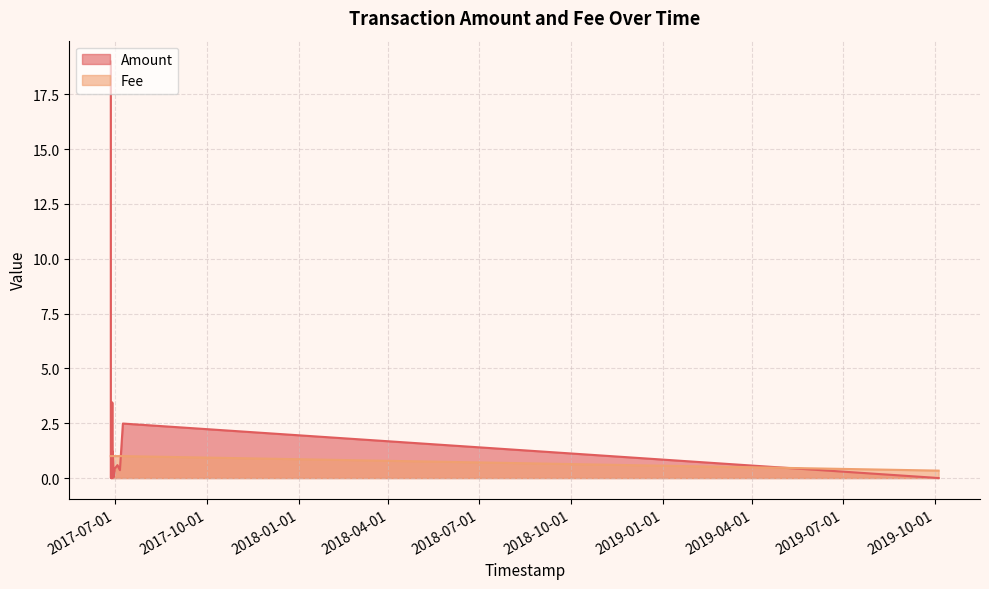

Rank the series by their maximum value, from highest to lowest.

Amount, Fee